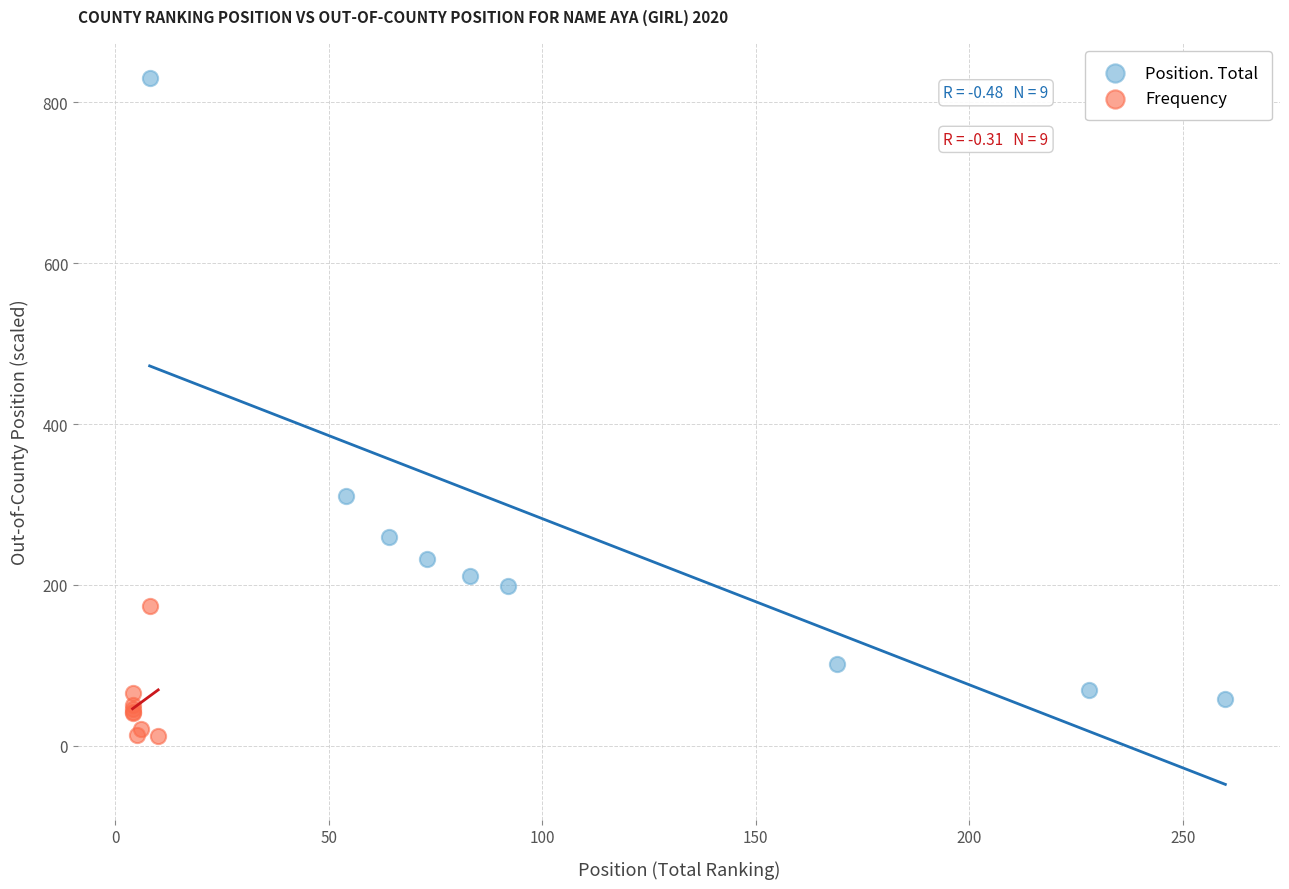

What are all the series names shown in the legend?

Position. Total, Frequency